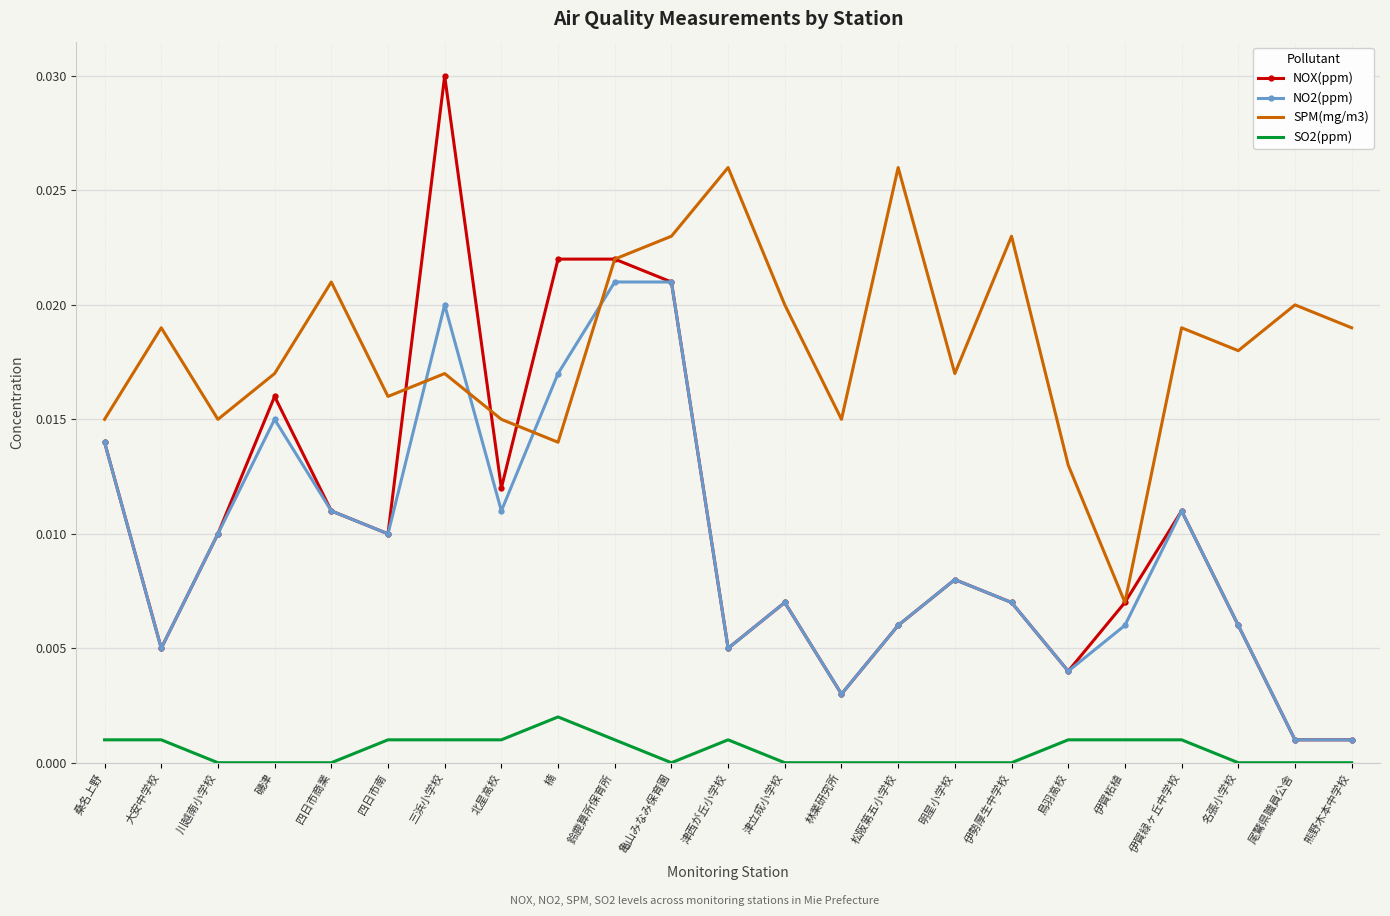

Which series has the widest spread of values?

NOX(ppm)